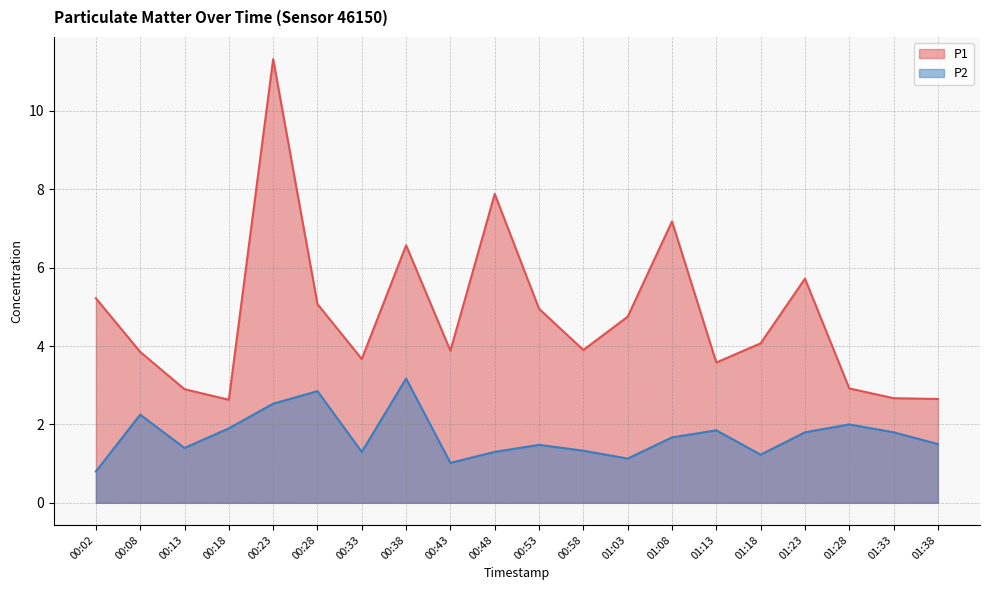

In P1, how many points are lower than both neighbors (excluding endpoints)?

5